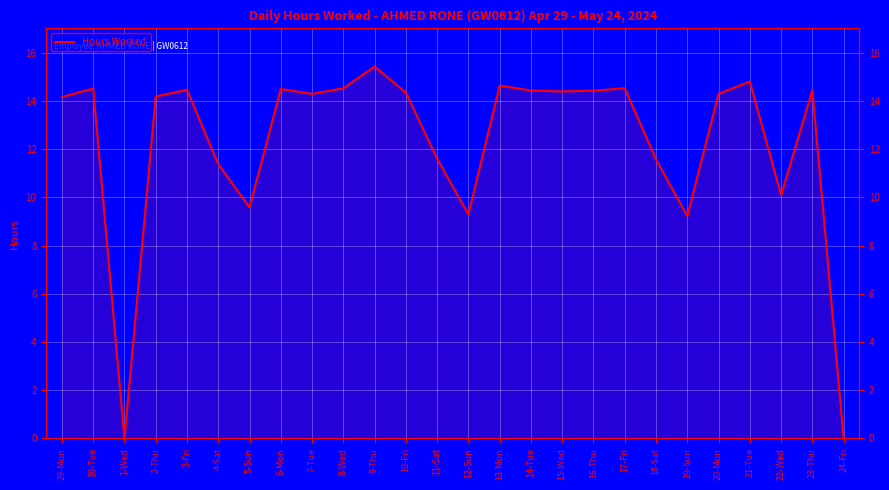

True or false: the data has more than 0 interior local peaks.

True